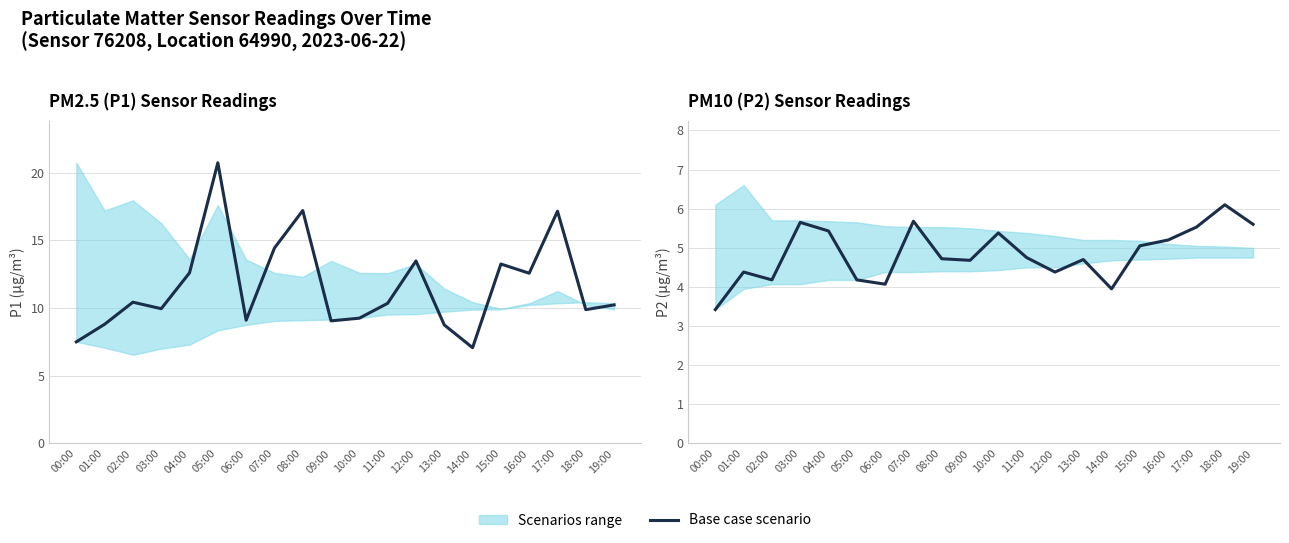

What is the change in value from 08:00 to 19:00?

+0.9